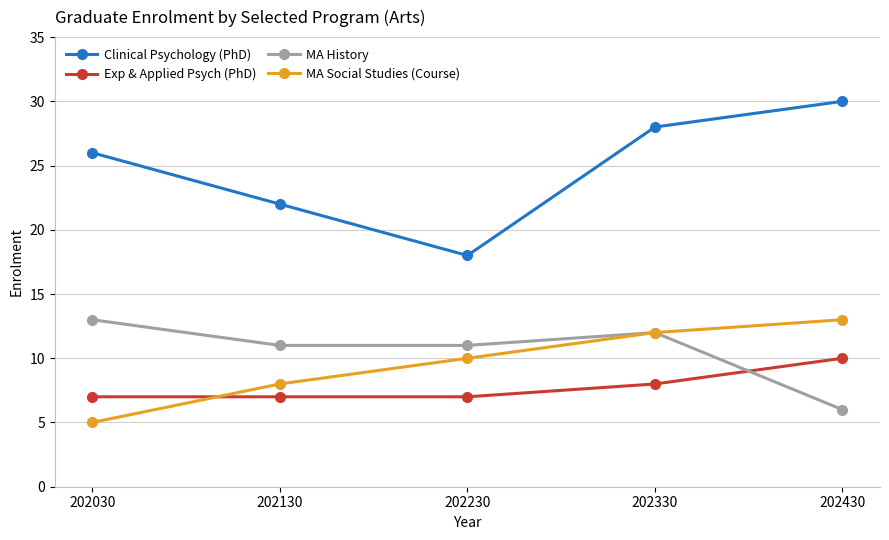

Is this an area chart (filled region under the line)?

No